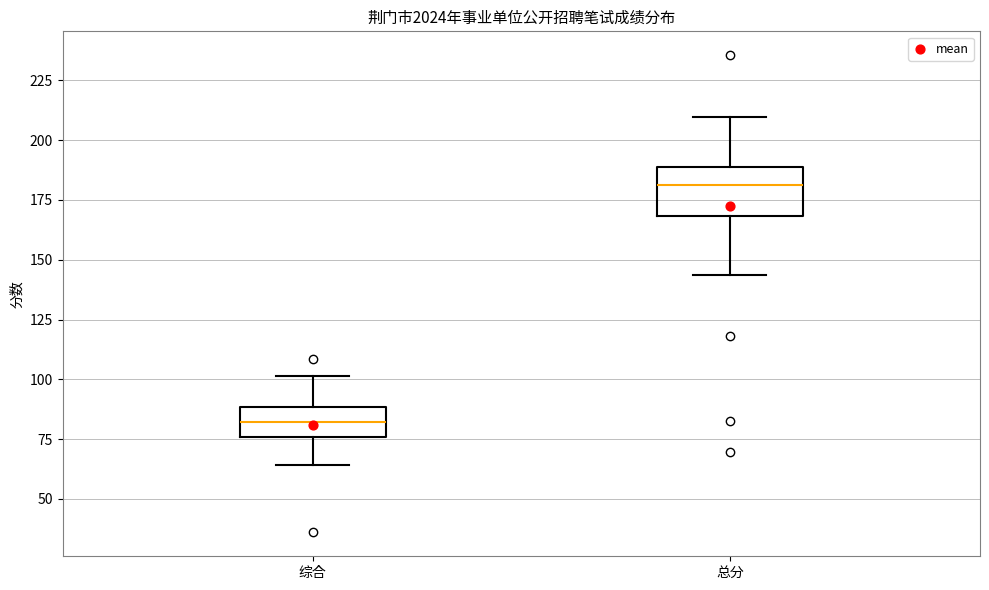

Comparing the boxes themselves (not the whiskers), which one is the tallest?

总分